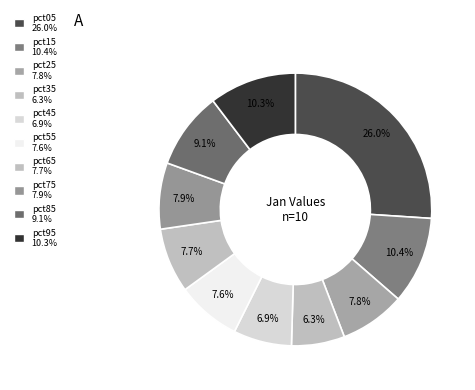

To the nearest percent, what is the average slice percentage?

10%